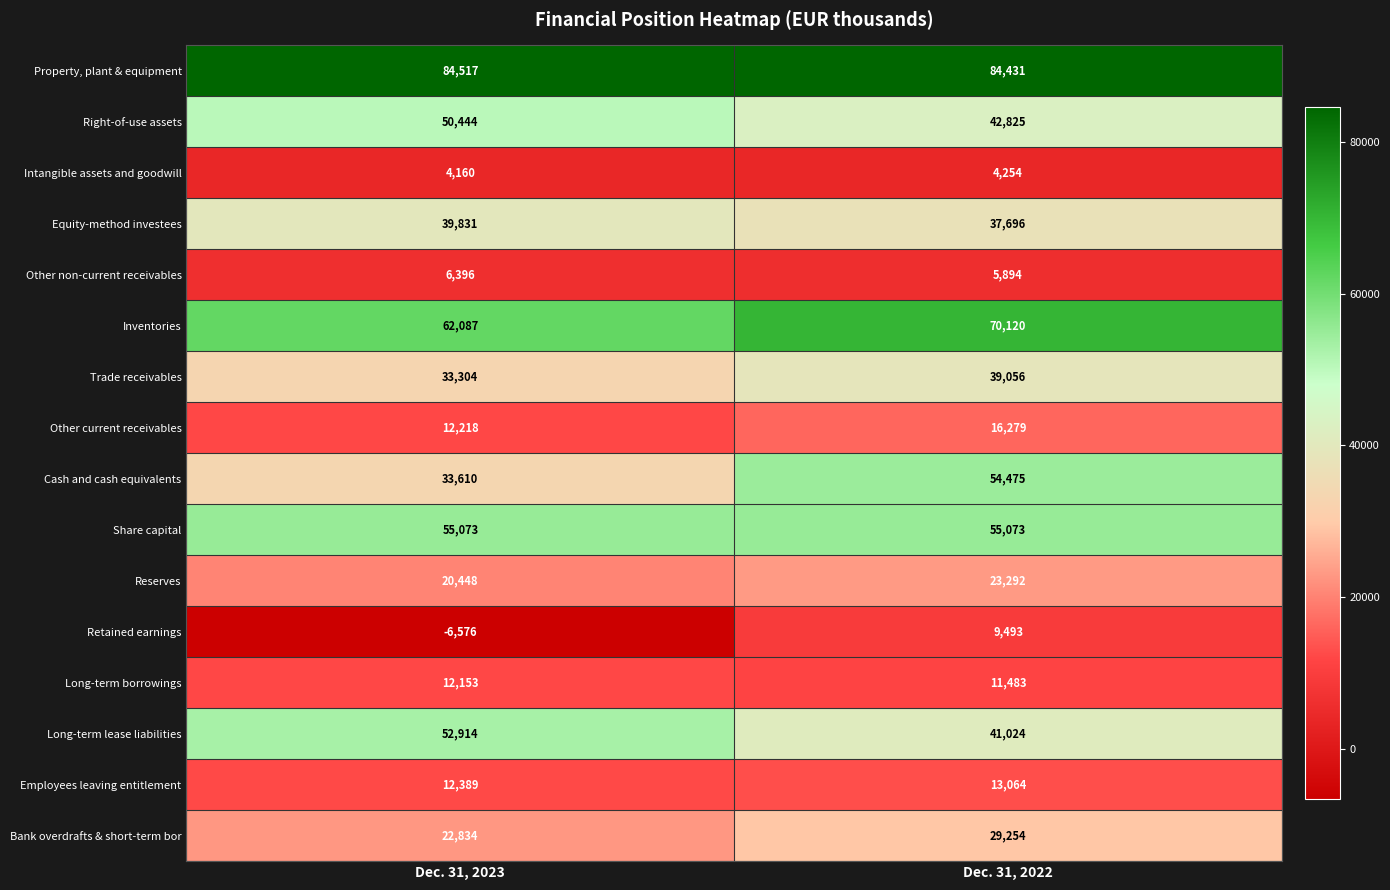

Is it true that Share capital equals 86271 at Dec. 31, 2022?

False